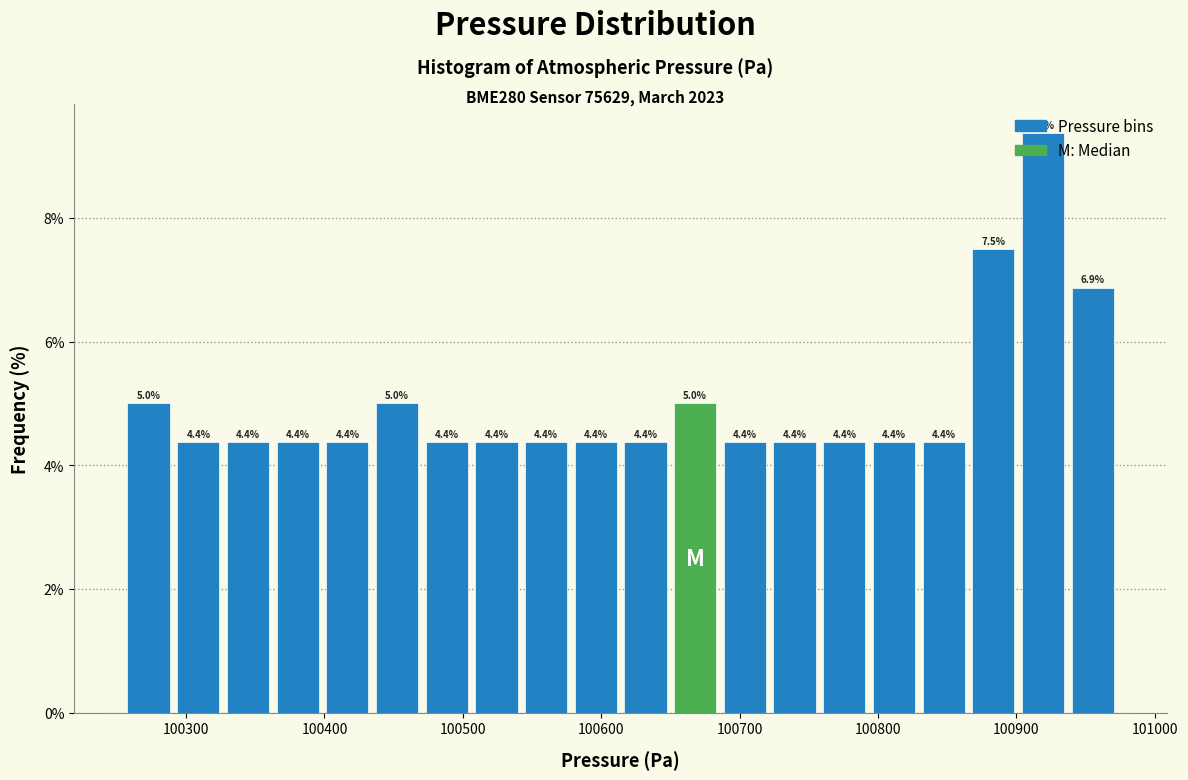

Around what value on the x-axis is the tallest bar? Give the approximate position of its centre, as read against the axis.

100920